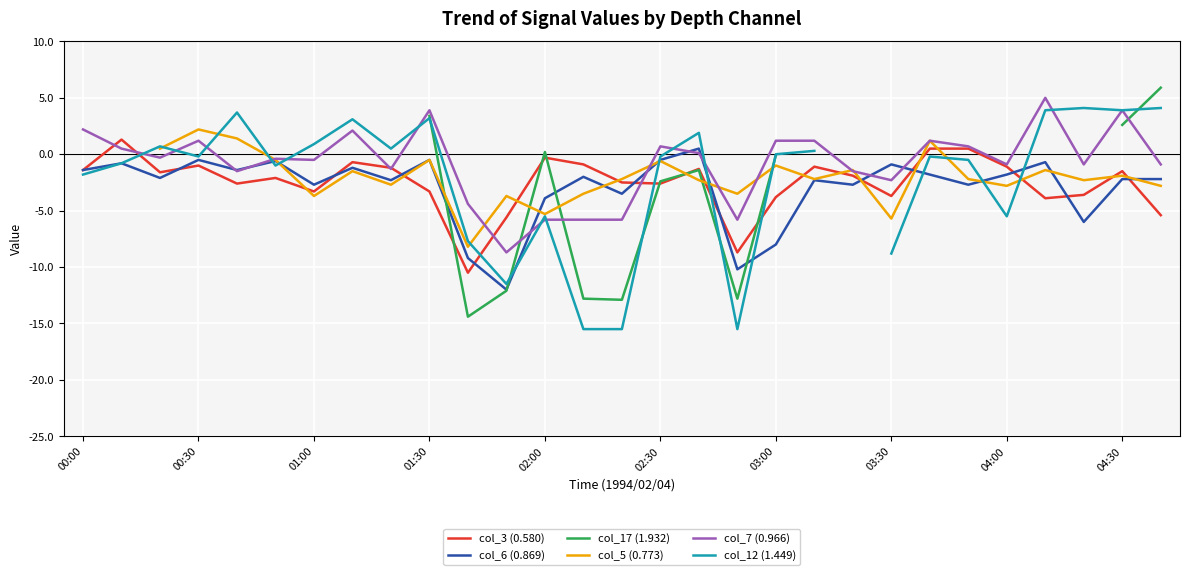

True or false: col_3 (0.580) has a value of -1.0 at 00:30.

True